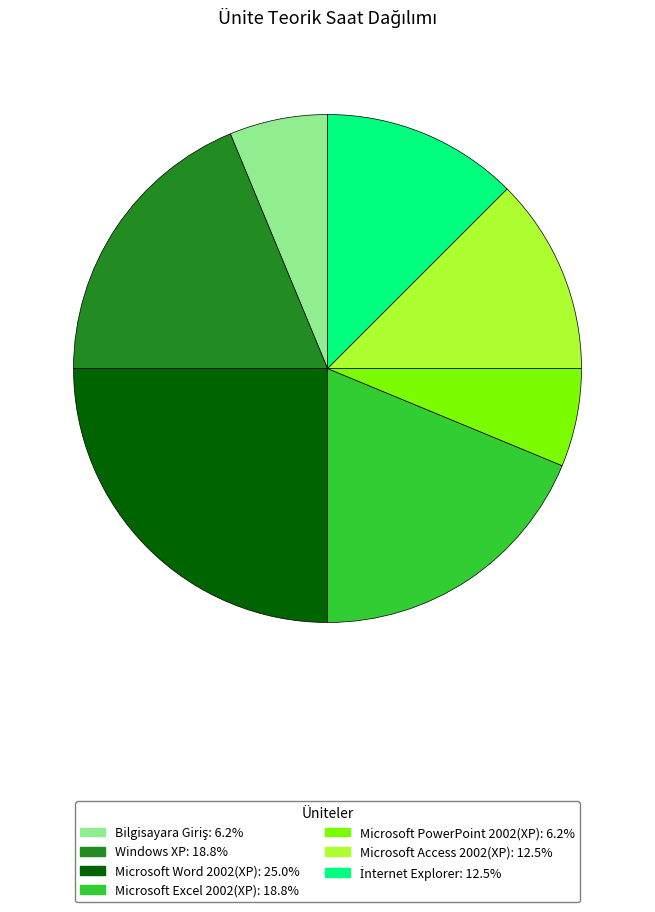

What is the ratio of the value at Microsoft Excel 2002(XP): 18.8% to the value at Microsoft PowerPoint 2002(XP): 6.2%?

3.0